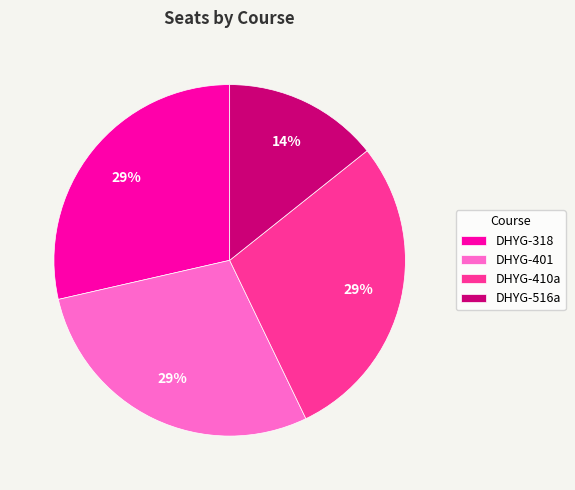

Count the number of slices in the pie.

4